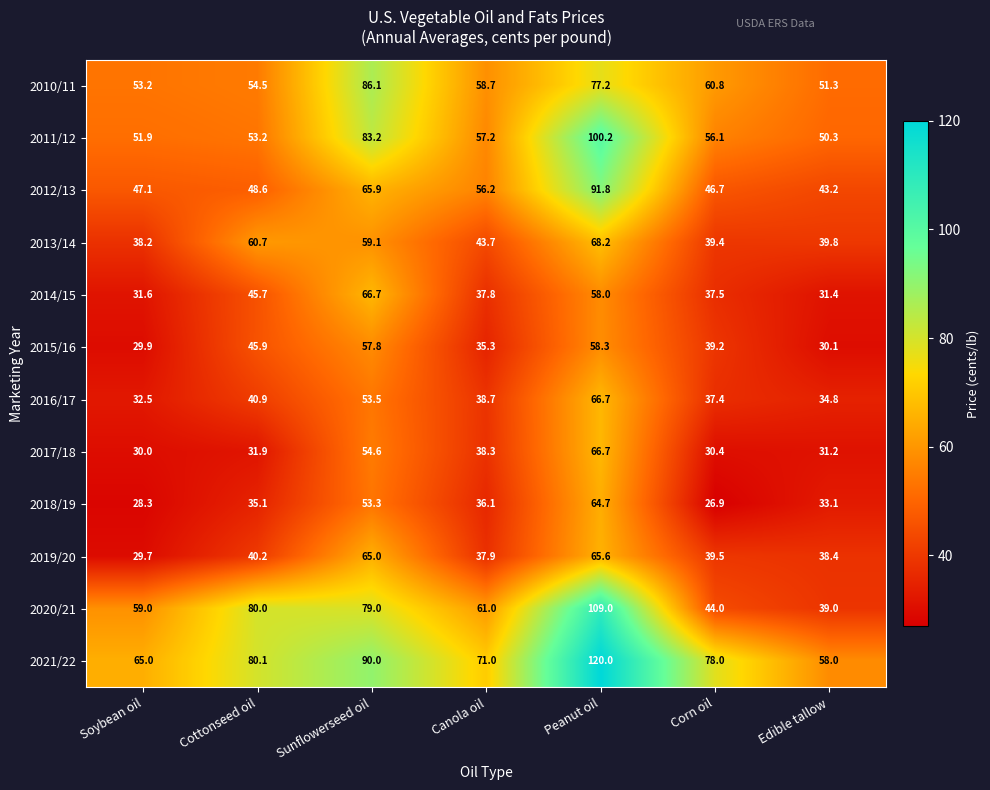

What is the lowest value of the 2019/20 series?

29.7